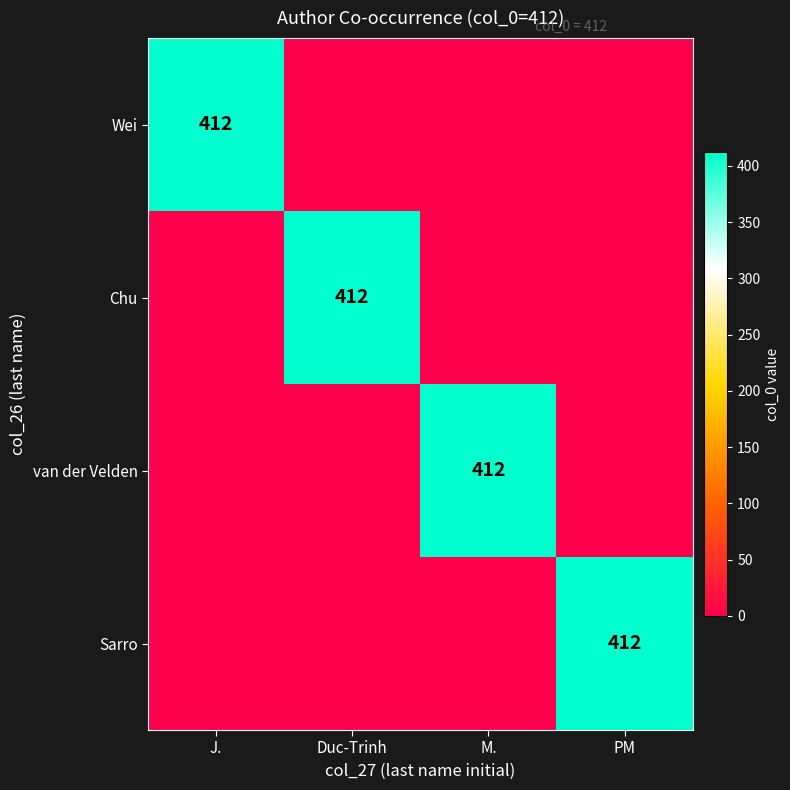

What is the spread (max minus min) of values at J.?

412